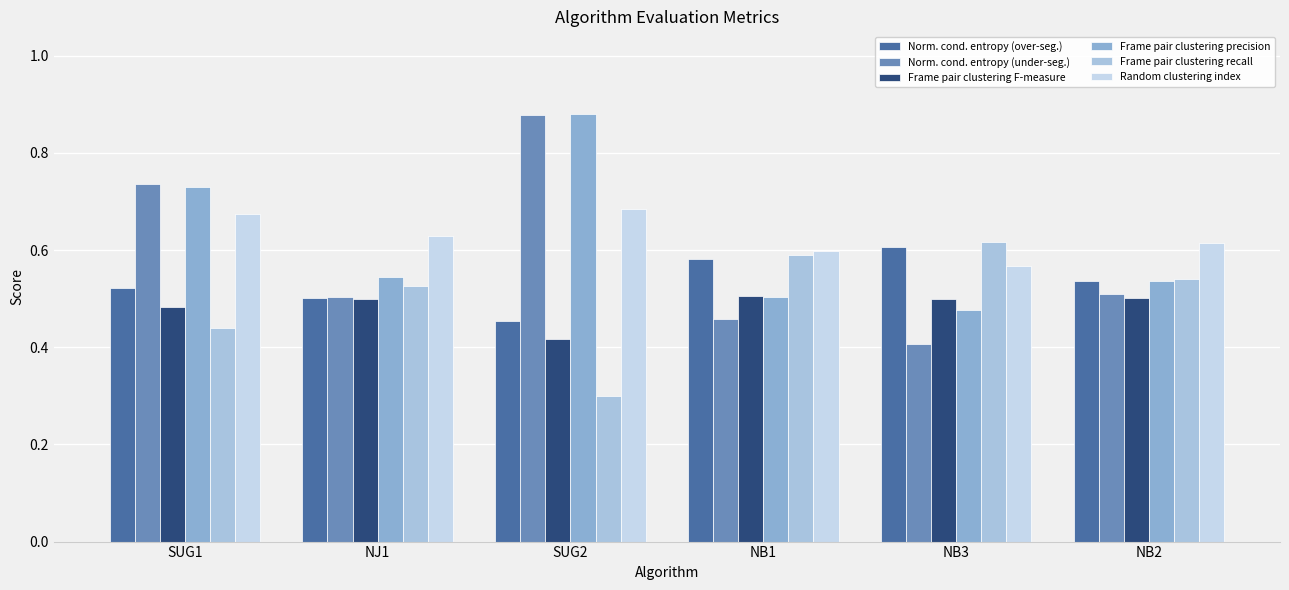

What position from the right is NJ1?

5